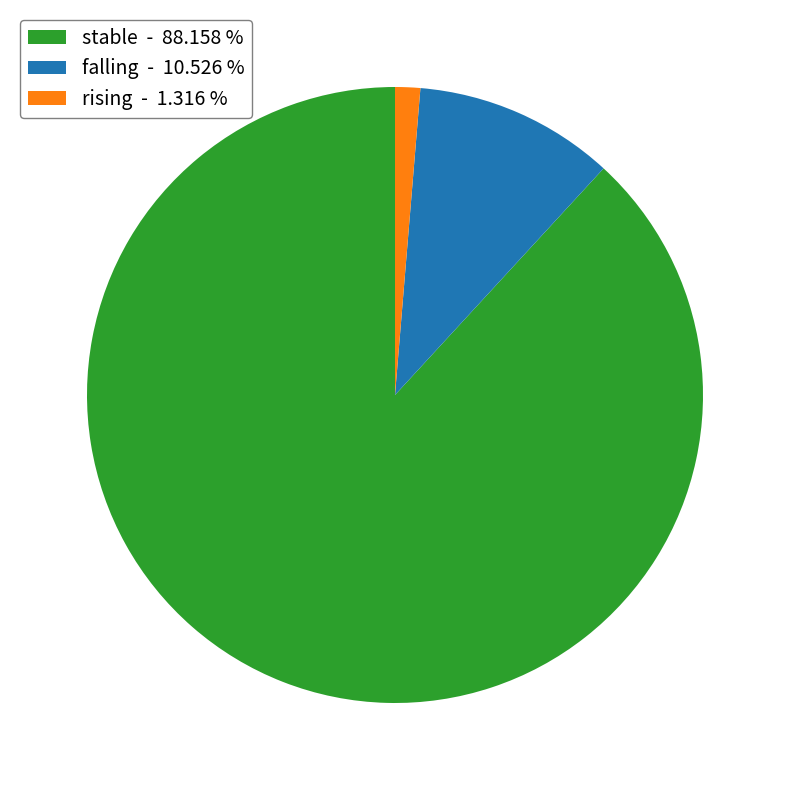

What is the largest slice in the pie chart?

stable